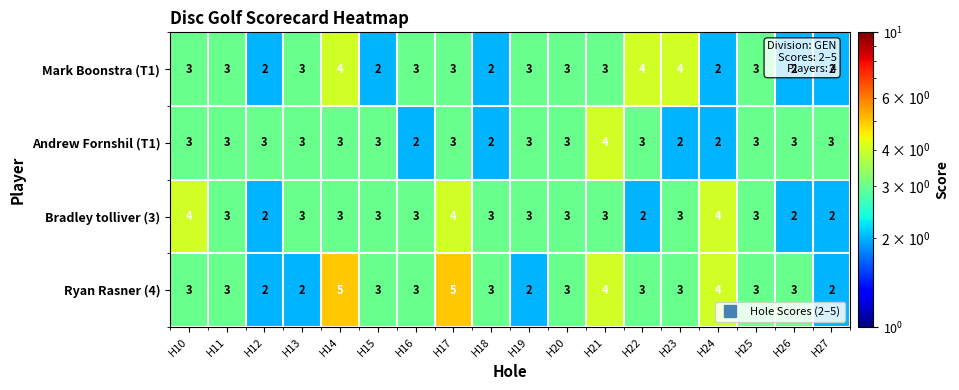

At which label does Bradley tolliver (3) first exceed 3?

H10